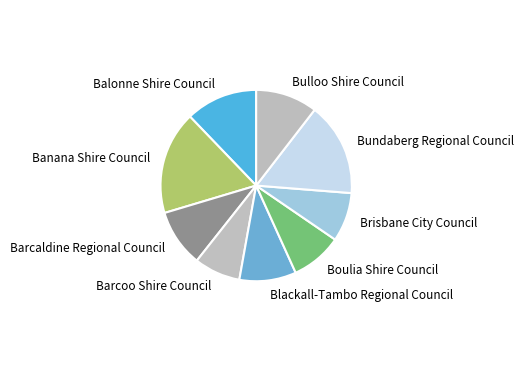

Which slice is the largest?

Banana Shire Council